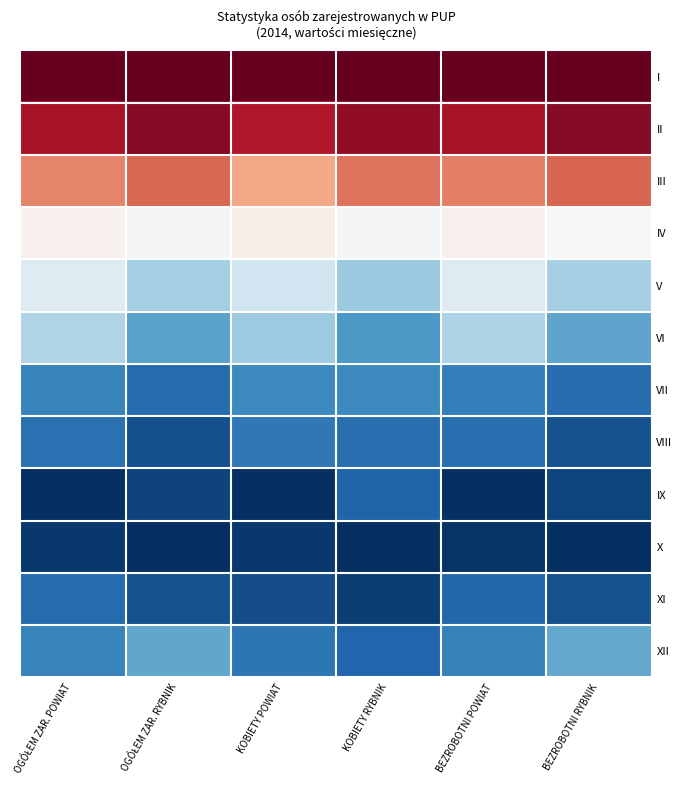

Reading left to right, extract all data points from this chart.

I: OGÓŁEM ZAR. POWIAT=1.0	OGÓŁEM ZAR. RYBNIK=1.0	KOBIETY POWIAT=1.0	KOBIETY RYBNIK=1.0	BEZROBOTNI POWIAT=1.0	BEZROBOTNI RYBNIK=1.0
II: OGÓŁEM ZAR. POWIAT=0.9	OGÓŁEM ZAR. RYBNIK=1.0	KOBIETY POWIAT=0.9	KOBIETY RYBNIK=0.9	BEZROBOTNI POWIAT=0.9	BEZROBOTNI RYBNIK=1.0
III: OGÓŁEM ZAR. POWIAT=0.7	OGÓŁEM ZAR. RYBNIK=0.8	KOBIETY POWIAT=0.7	KOBIETY RYBNIK=0.8	BEZROBOTNI POWIAT=0.8	BEZROBOTNI RYBNIK=0.8
IV: OGÓŁEM ZAR. POWIAT=0.5	OGÓŁEM ZAR. RYBNIK=0.5	KOBIETY POWIAT=0.5	KOBIETY RYBNIK=0.5	BEZROBOTNI POWIAT=0.5	BEZROBOTNI RYBNIK=0.5
V: OGÓŁEM ZAR. POWIAT=0.4	OGÓŁEM ZAR. RYBNIK=0.3	KOBIETY POWIAT=0.4	KOBIETY RYBNIK=0.3	BEZROBOTNI POWIAT=0.4	BEZROBOTNI RYBNIK=0.3
VI: OGÓŁEM ZAR. POWIAT=0.3	OGÓŁEM ZAR. RYBNIK=0.2	KOBIETY POWIAT=0.3	KOBIETY RYBNIK=0.2	BEZROBOTNI POWIAT=0.3	BEZROBOTNI RYBNIK=0.2
VII: OGÓŁEM ZAR. POWIAT=0.2	OGÓŁEM ZAR. RYBNIK=0.1	KOBIETY POWIAT=0.2	KOBIETY RYBNIK=0.2	BEZROBOTNI POWIAT=0.2	BEZROBOTNI RYBNIK=0.1
VIII: OGÓŁEM ZAR. POWIAT=0.1	OGÓŁEM ZAR. RYBNIK=0.1	KOBIETY POWIAT=0.1	KOBIETY RYBNIK=0.1	BEZROBOTNI POWIAT=0.1	BEZROBOTNI RYBNIK=0.1
IX: OGÓŁEM ZAR. POWIAT=0.0	OGÓŁEM ZAR. RYBNIK=0.0	KOBIETY POWIAT=0.0	KOBIETY RYBNIK=0.1	BEZROBOTNI POWIAT=0.0	BEZROBOTNI RYBNIK=0.0
X: OGÓŁEM ZAR. POWIAT=0.0	OGÓŁEM ZAR. RYBNIK=0.0	KOBIETY POWIAT=0.0	KOBIETY RYBNIK=0.0	BEZROBOTNI POWIAT=0.0	BEZROBOTNI RYBNIK=0.0
XI: OGÓŁEM ZAR. POWIAT=0.1	OGÓŁEM ZAR. RYBNIK=0.1	KOBIETY POWIAT=0.1	KOBIETY RYBNIK=0.0	BEZROBOTNI POWIAT=0.1	BEZROBOTNI RYBNIK=0.1
XII: OGÓŁEM ZAR. POWIAT=0.2	OGÓŁEM ZAR. RYBNIK=0.2	KOBIETY POWIAT=0.1	KOBIETY RYBNIK=0.1	BEZROBOTNI POWIAT=0.2	BEZROBOTNI RYBNIK=0.2